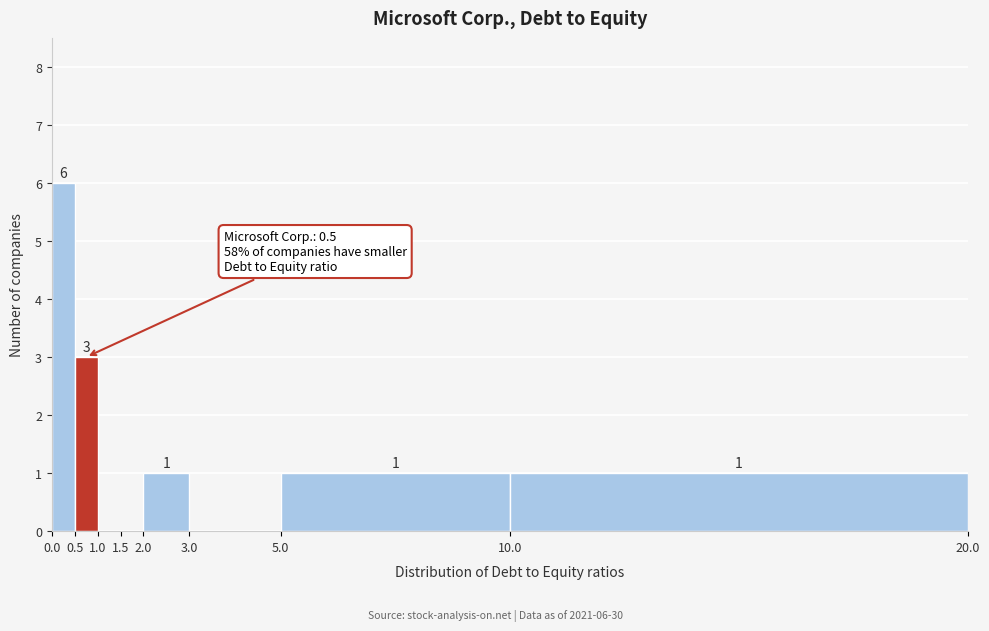

Which range on the x-axis has the tallest bar?

0.0 to 0.5